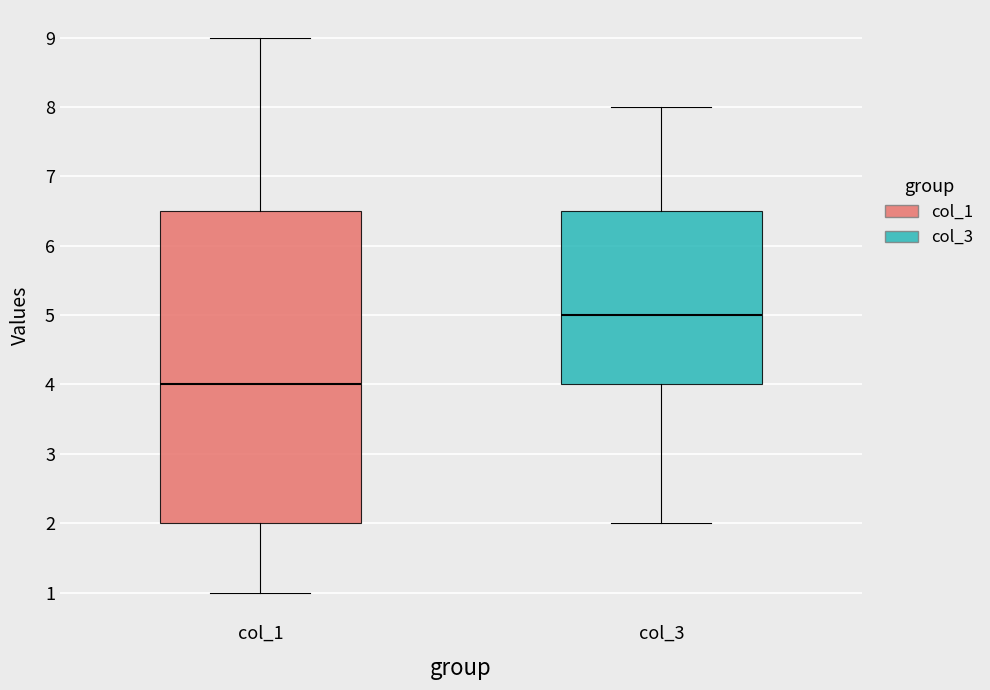

Where does the lower whisker of the box for col_3 end on the y-axis? The values are not printed on the chart, so give them approximately, as read against the axis.

2.0